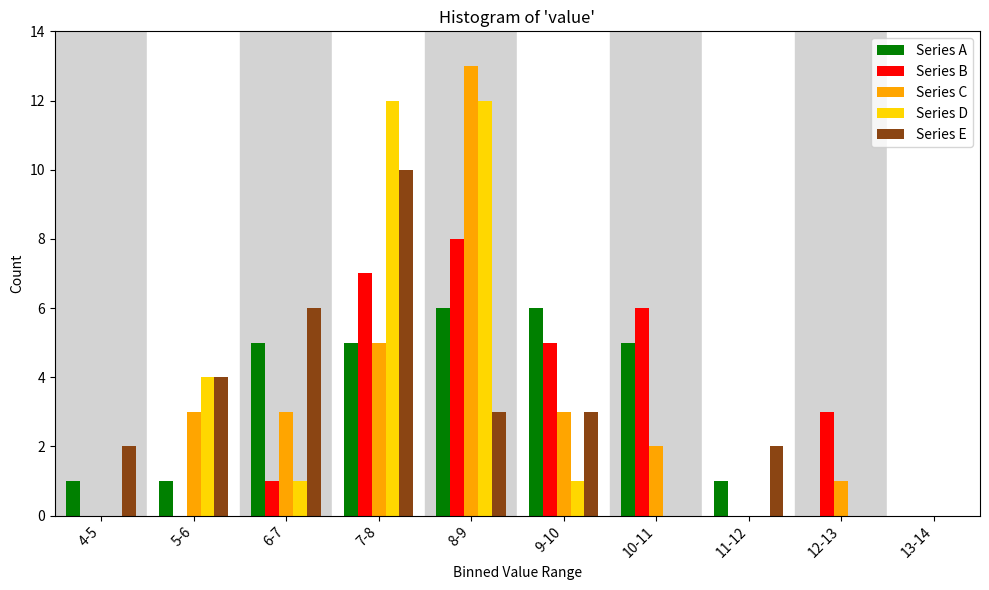

The value of Series C at 5-6 is 3. True or false?

True